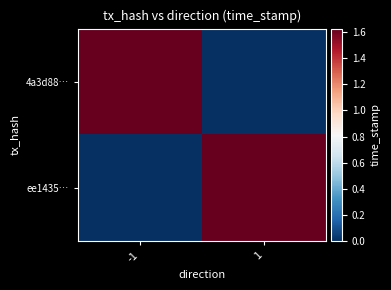

At how many categories does at least one series exceed 163598887?

2